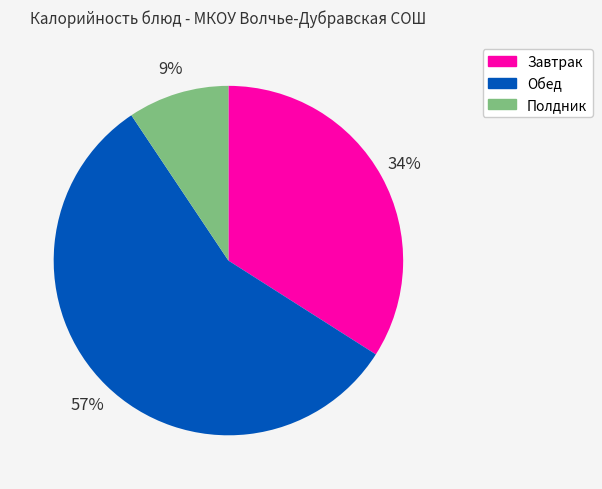

Is there any slice that represents more than half of the pie?

Yes